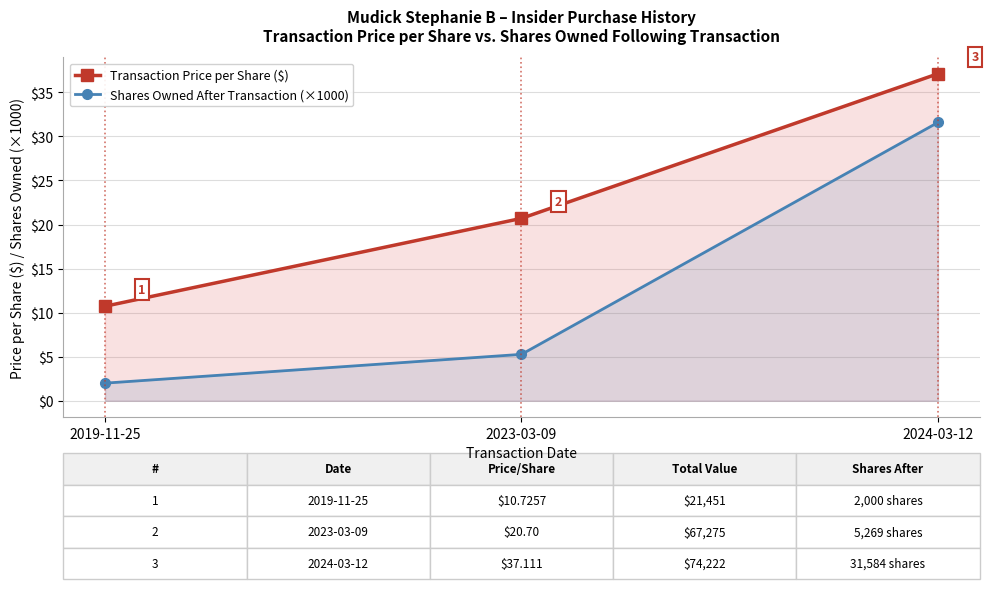

What is the difference between the Shares Owned After Transaction (×1000) values at 2019-11-25 and 2024-03-12?

29.6